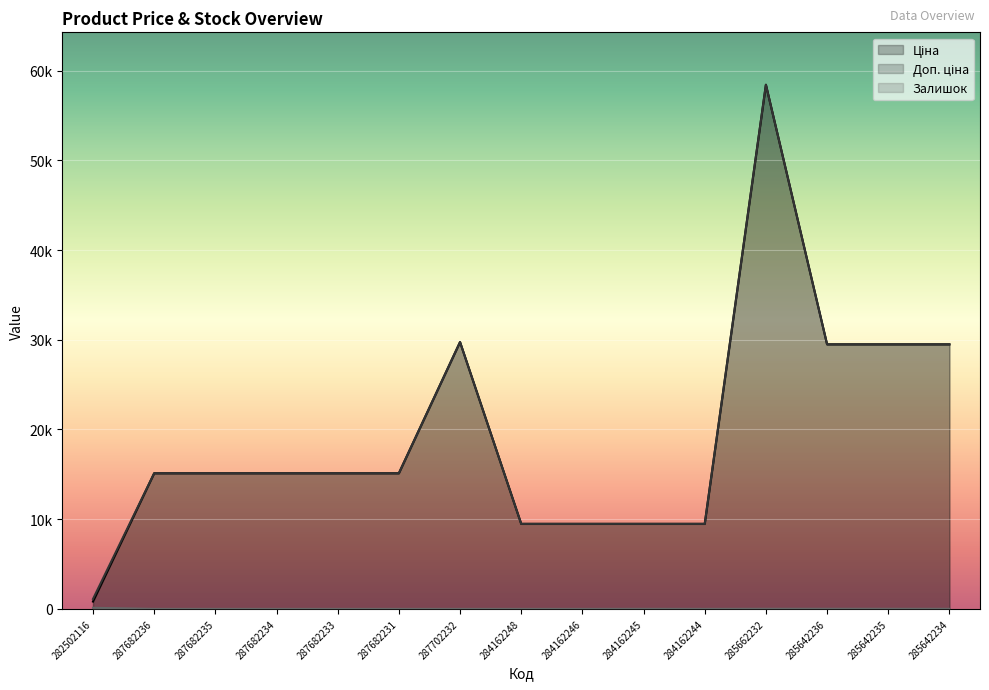

At 287682236, list the series in order from largest to smallest.

Ціна, Доп. ціна, Залишок